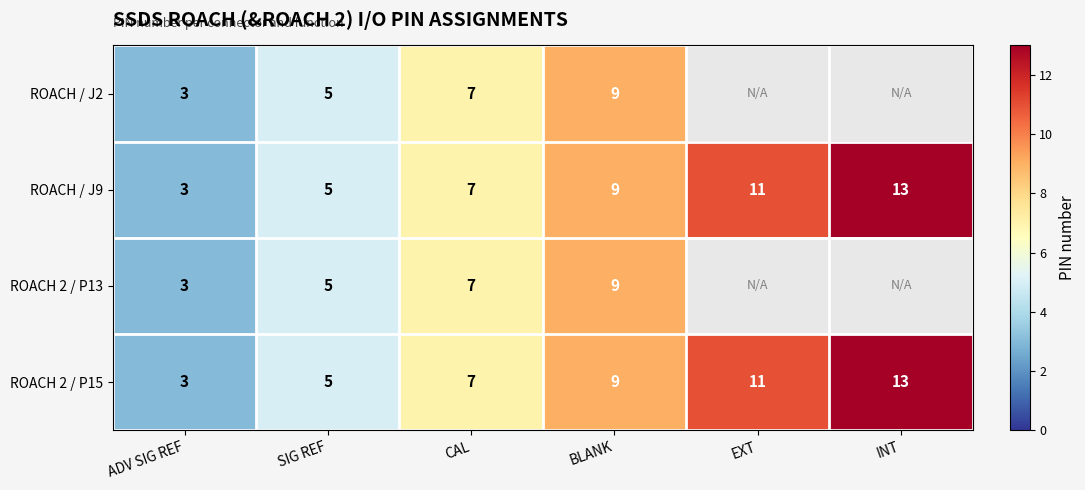

At which category does the chart reach its peak across all series?

INT